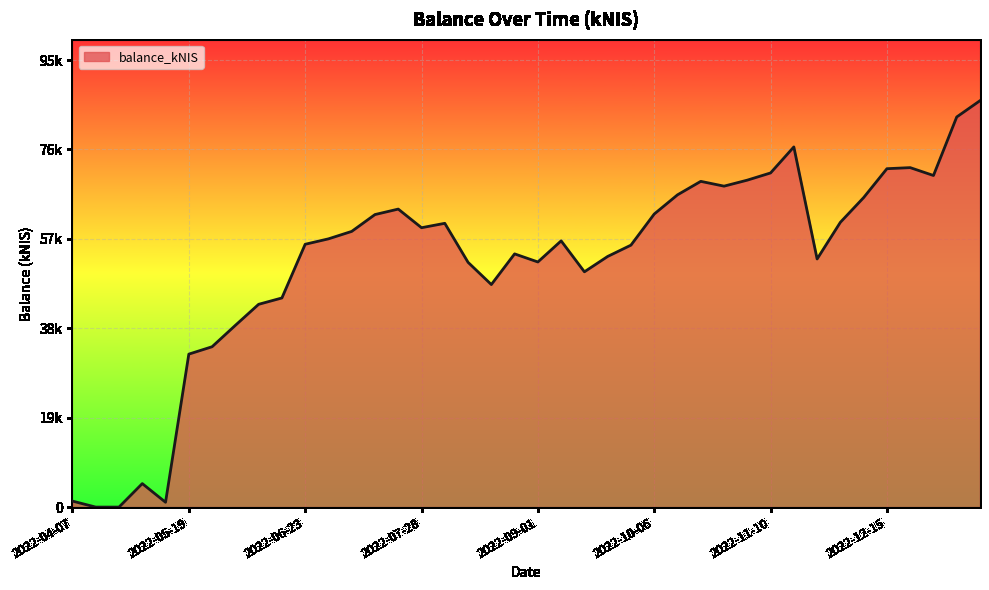

What is the label of the 7th point from the left?

2022-05-26